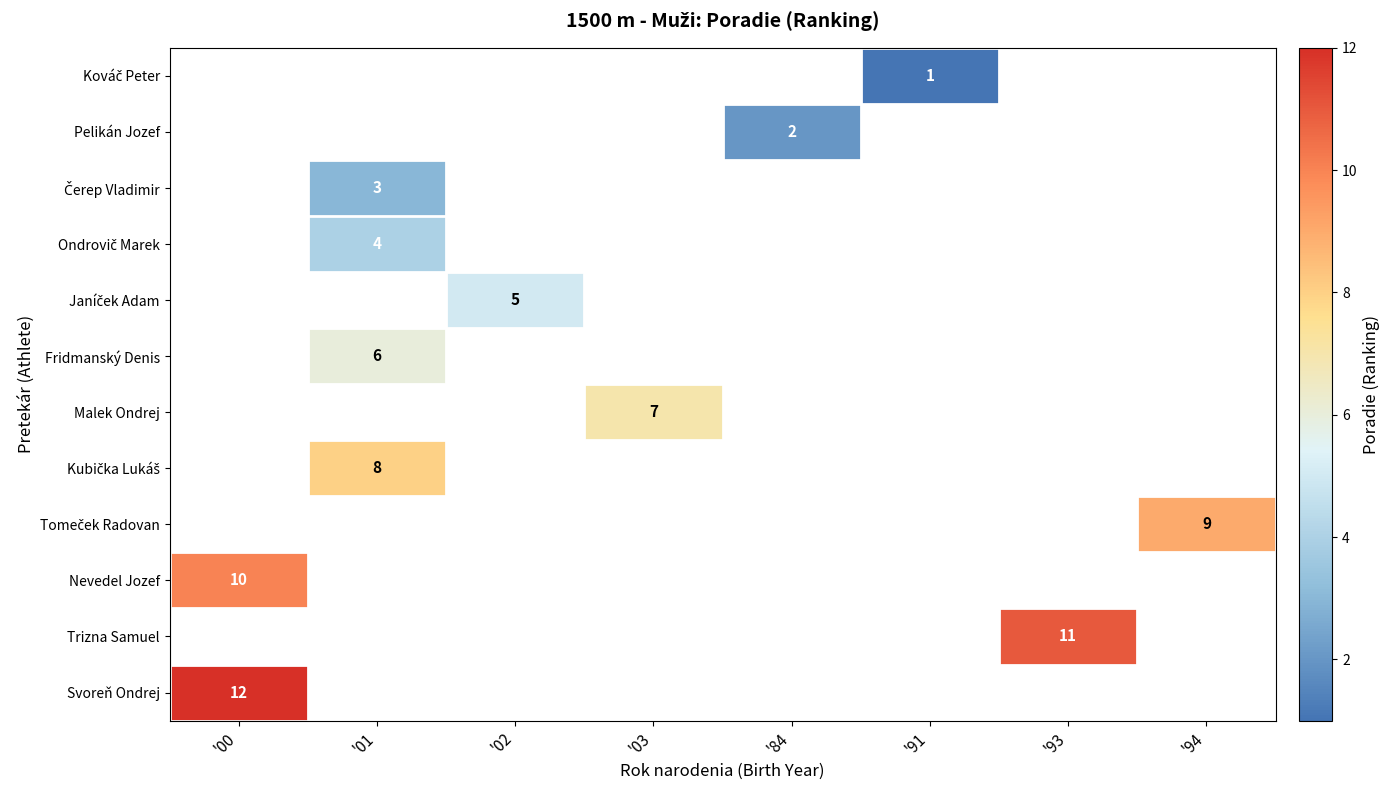

The value of Svoreň Ondrej at '00 is 12. True or false?

True